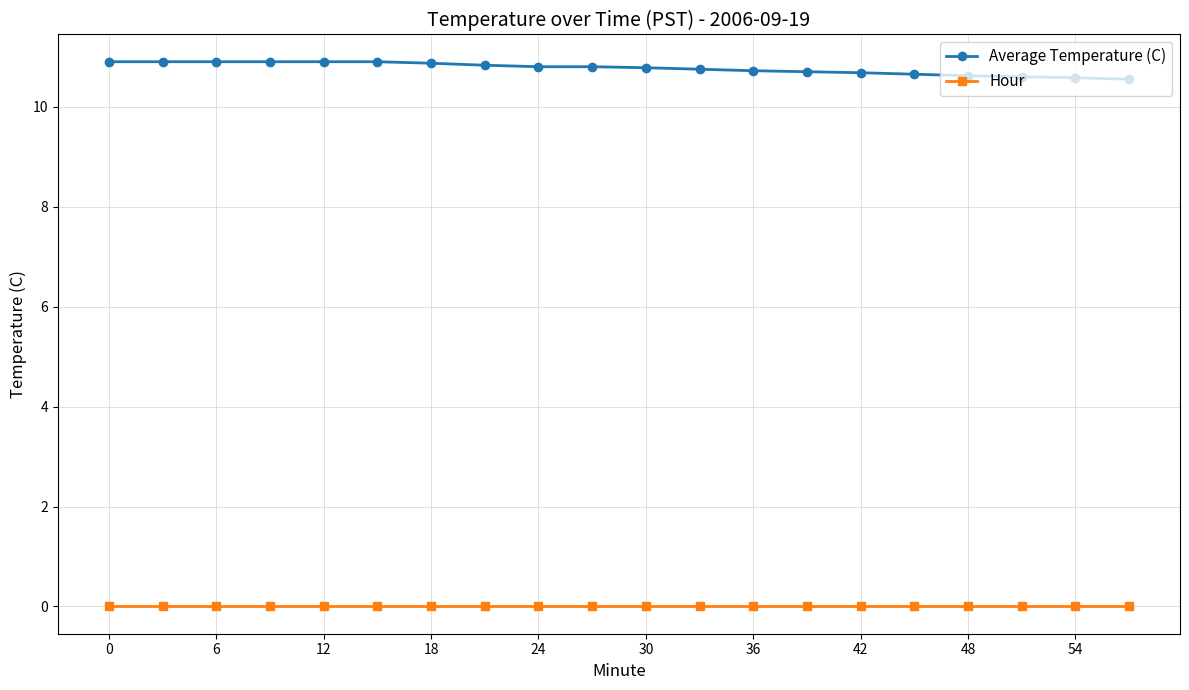

What are all the series names shown in the legend?

Average Temperature (C), Hour